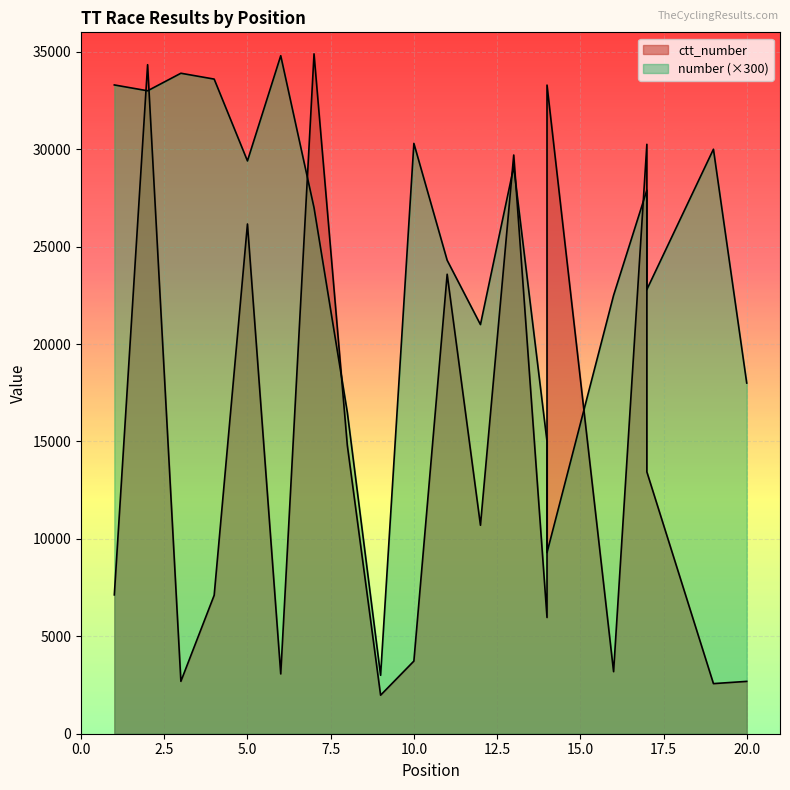

Is the value of ctt_number at 17 greater than the value of number at 17?

Yes